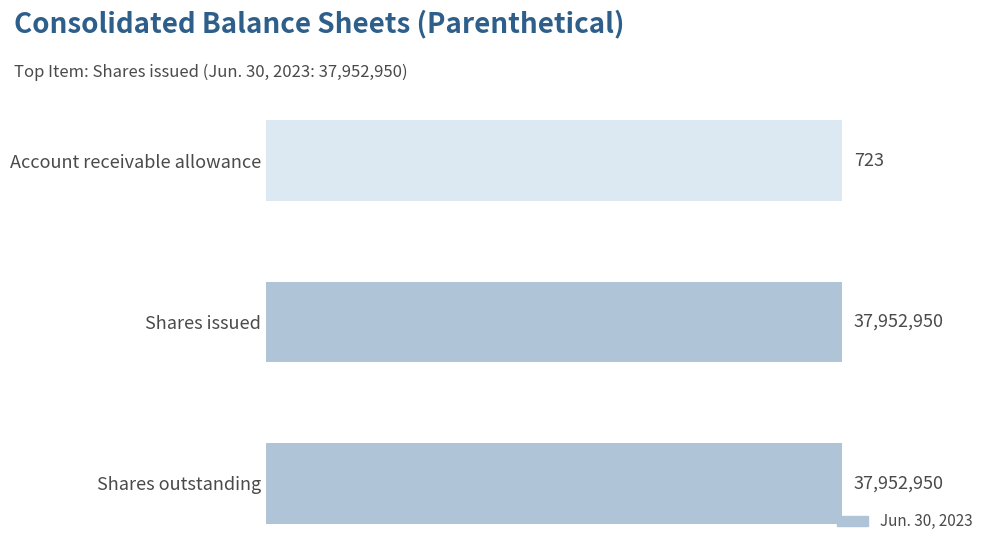

What is the difference between the second highest and minimum values?

37952227